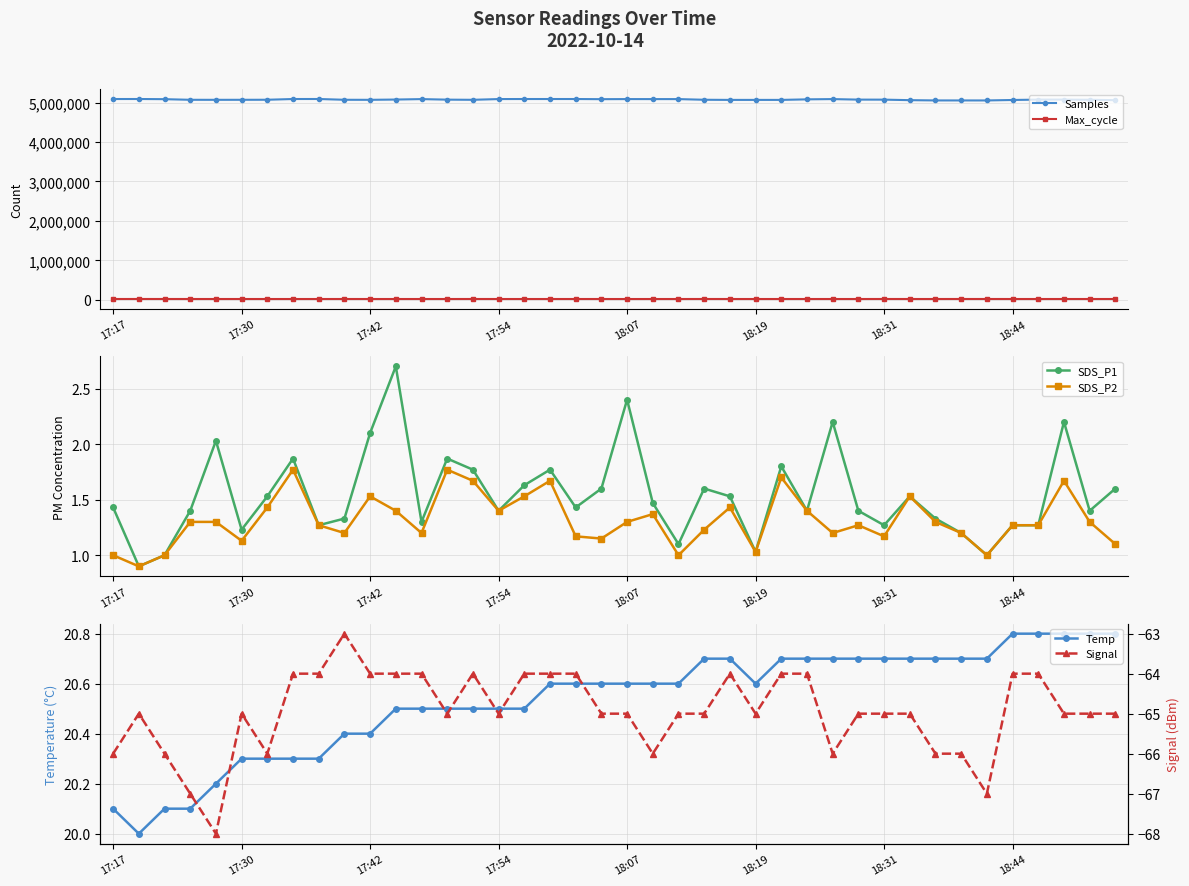

What is the average value of the Signal series?

-65.0